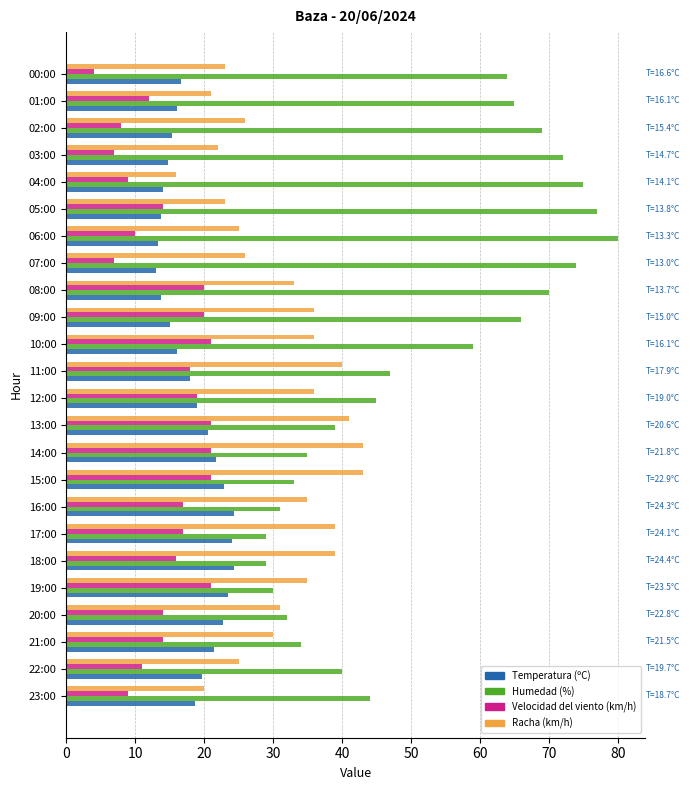

Which series has the largest total across all categories?

Humedad (%)